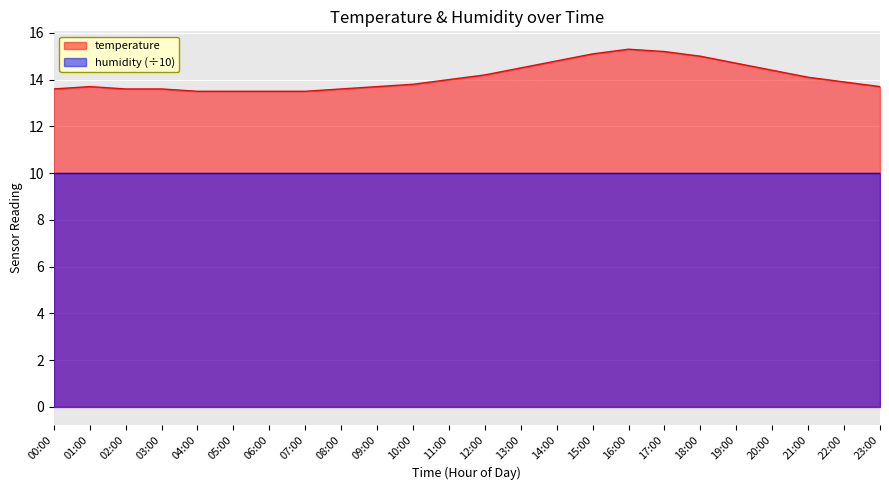

What is the value of the 19th point from the left?

15.0